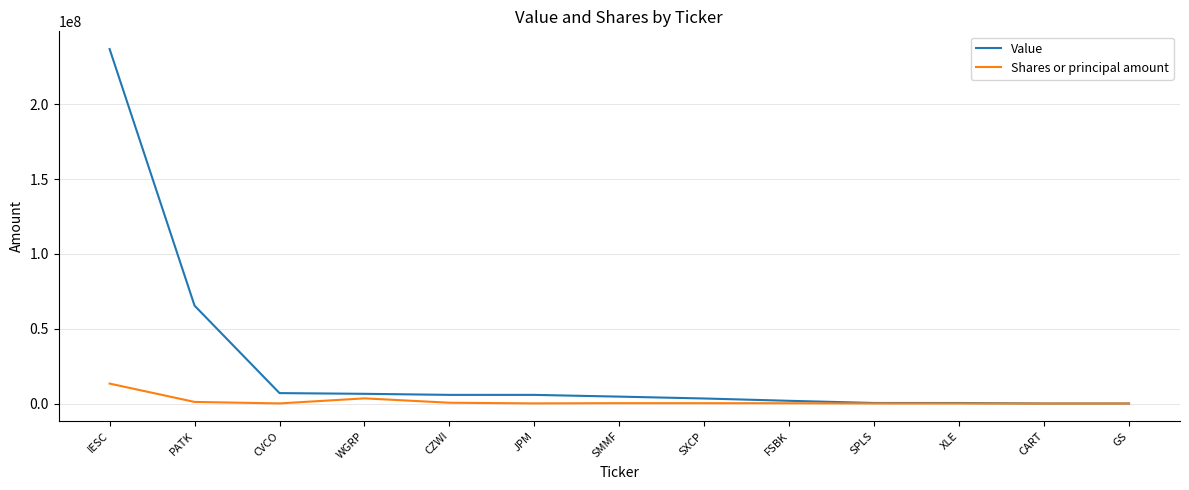

List the series in order of their overall mean, highest first.

Value, Shares or principal amount